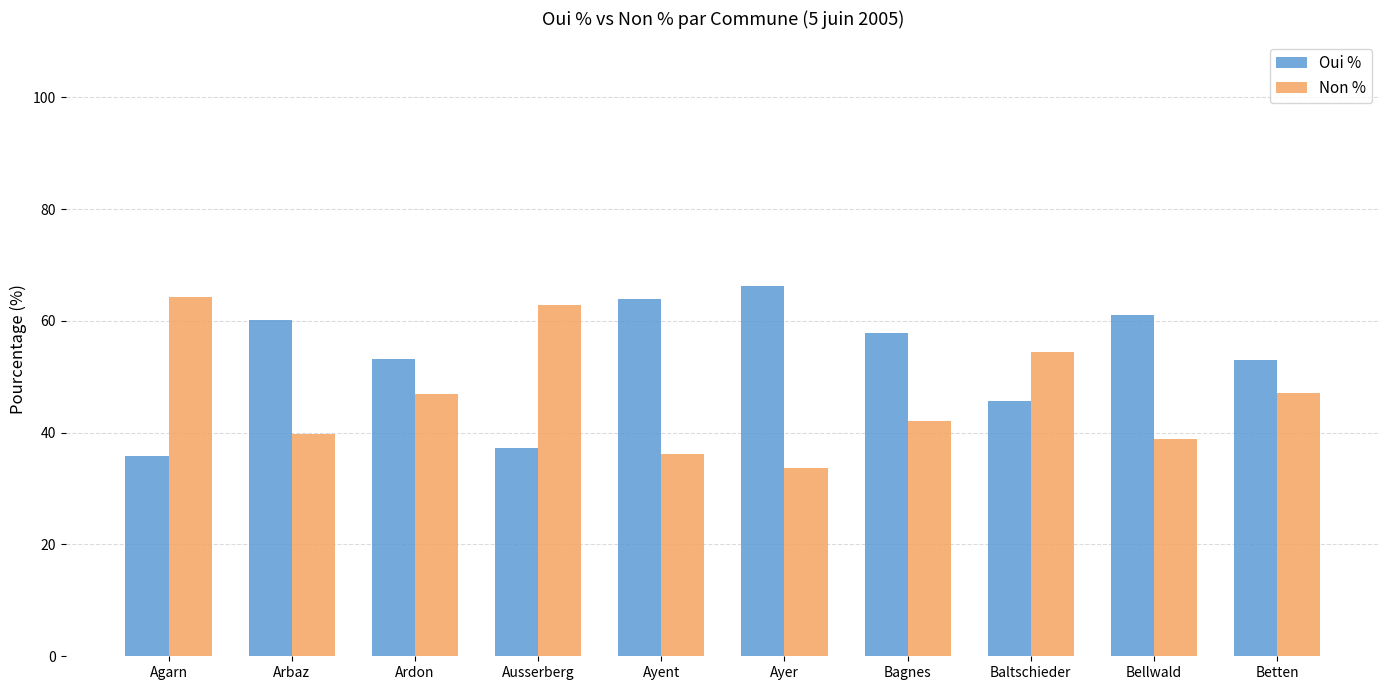

List the series in order of their overall mean, lowest first.

Non %, Oui %